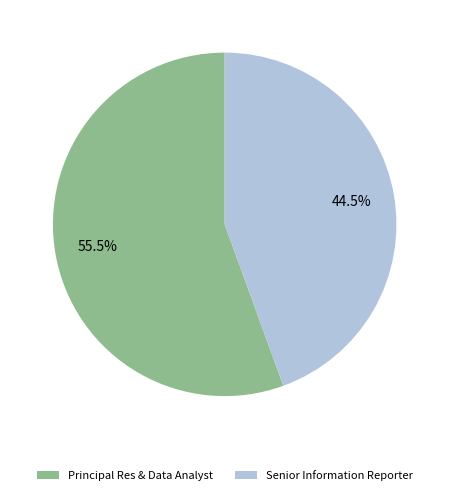

Which category has the biggest portion of the pie?

Principal Res & Data Analyst